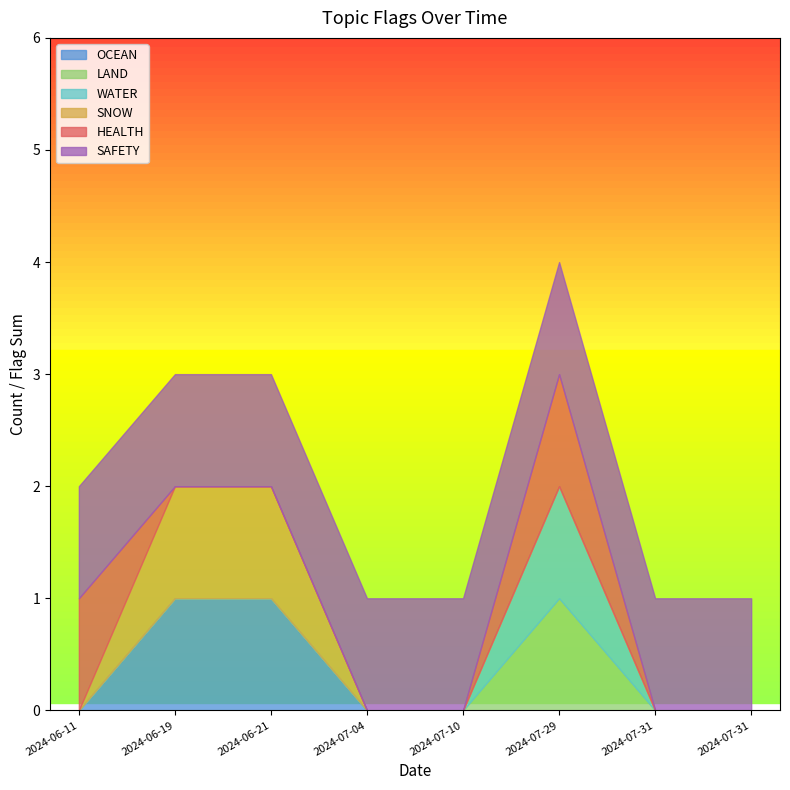

Count the number of data series in this chart.

6